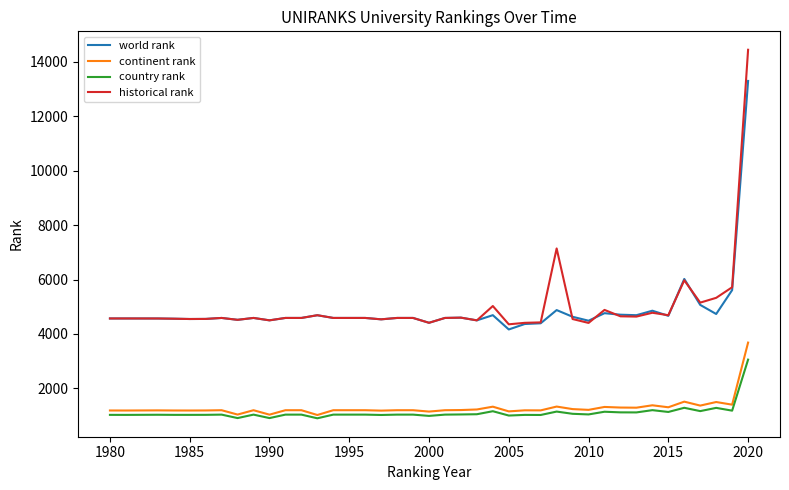

Which series has the largest range (max minus min)?

historical rank